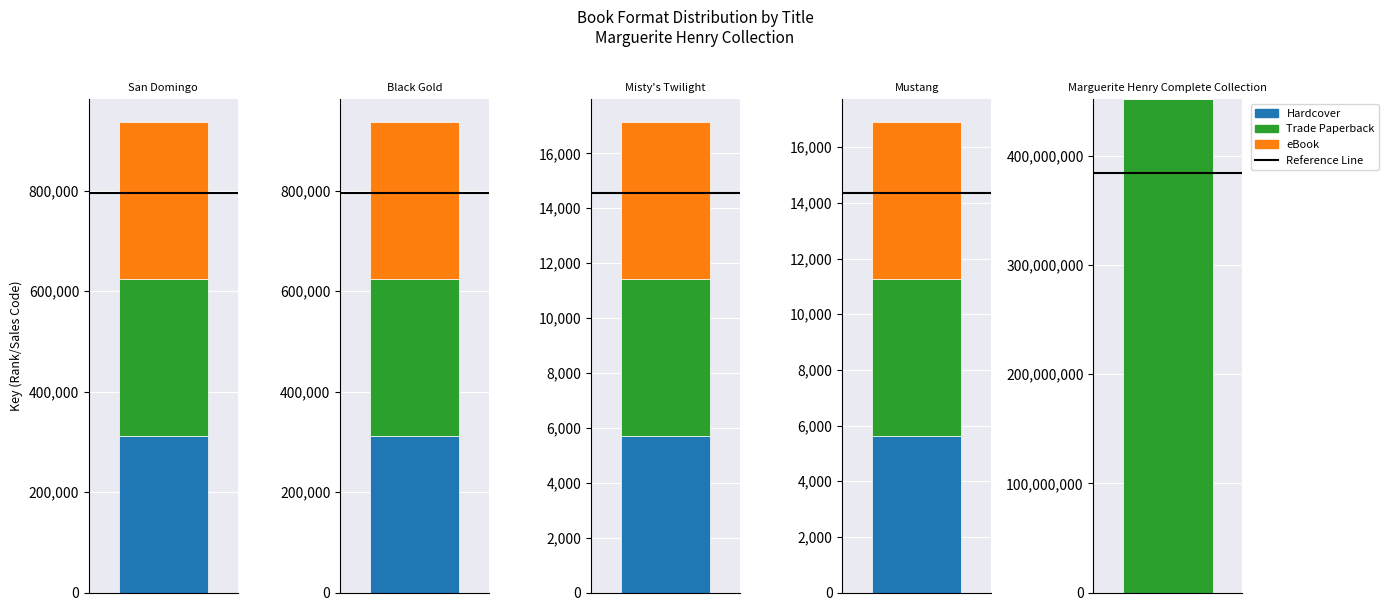

Which has a higher value, Black Gold or San Domingo?

San Domingo